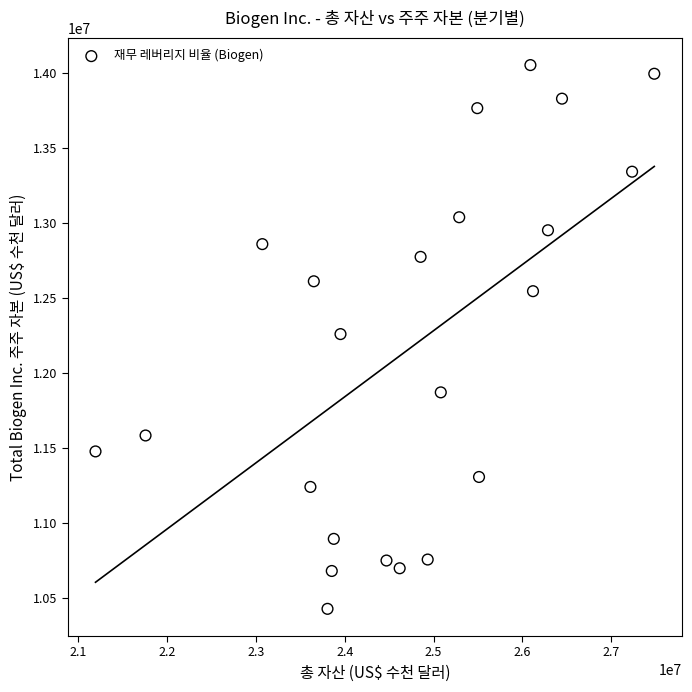

What is the range of Y values (max minus min)?

3623800